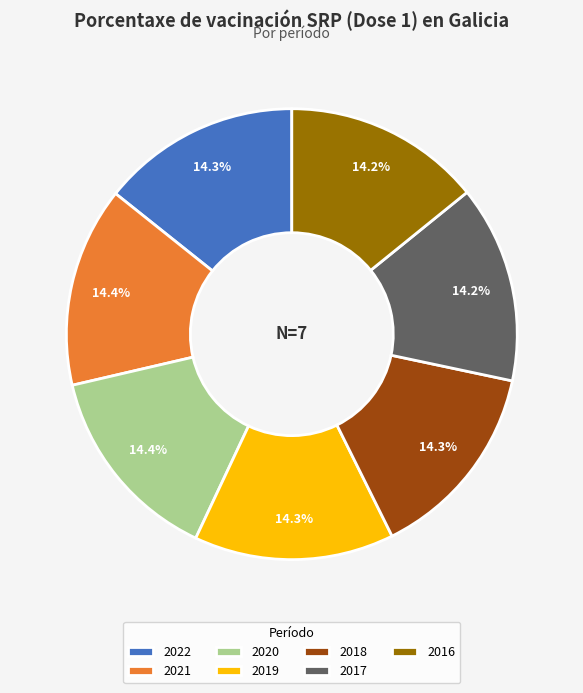

What portion of the pie excludes 2018?

85.7%